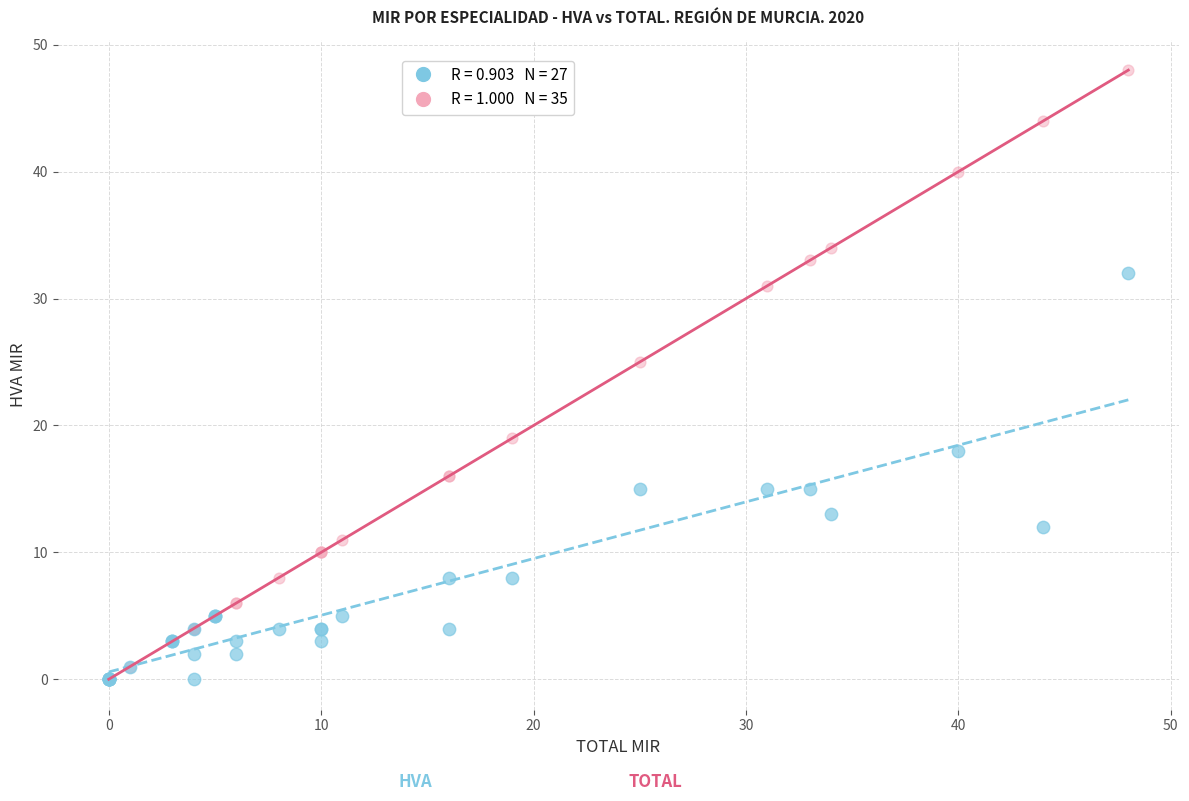

Across all series, what Y value is closest to 24?

25